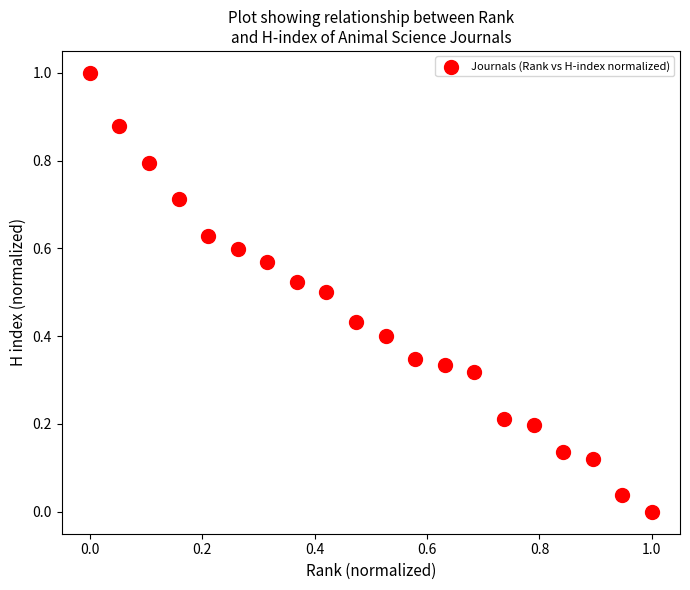

What is the range of X values (max minus min)?

1.0